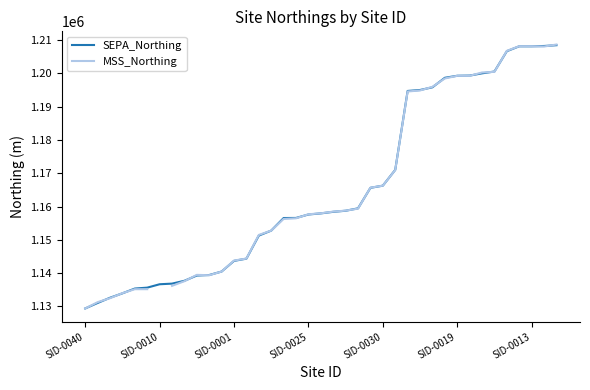

True or false: MSS_Northing has more than 0 points higher than both neighbors.

True